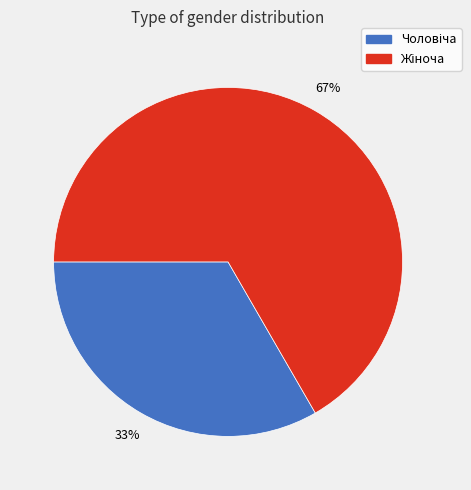

To the nearest percent, what is the average slice percentage?

50%